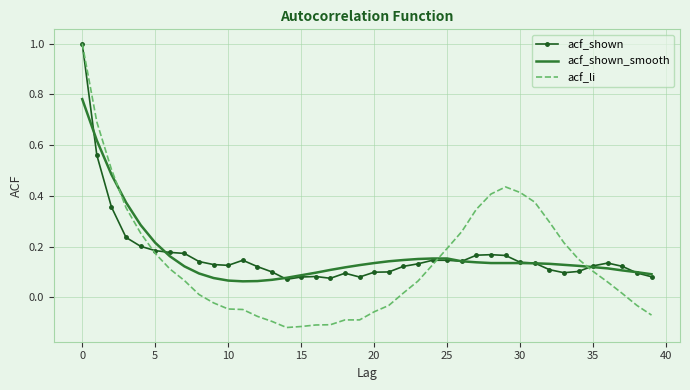

What is the highest value of the acf_li series?

1.0